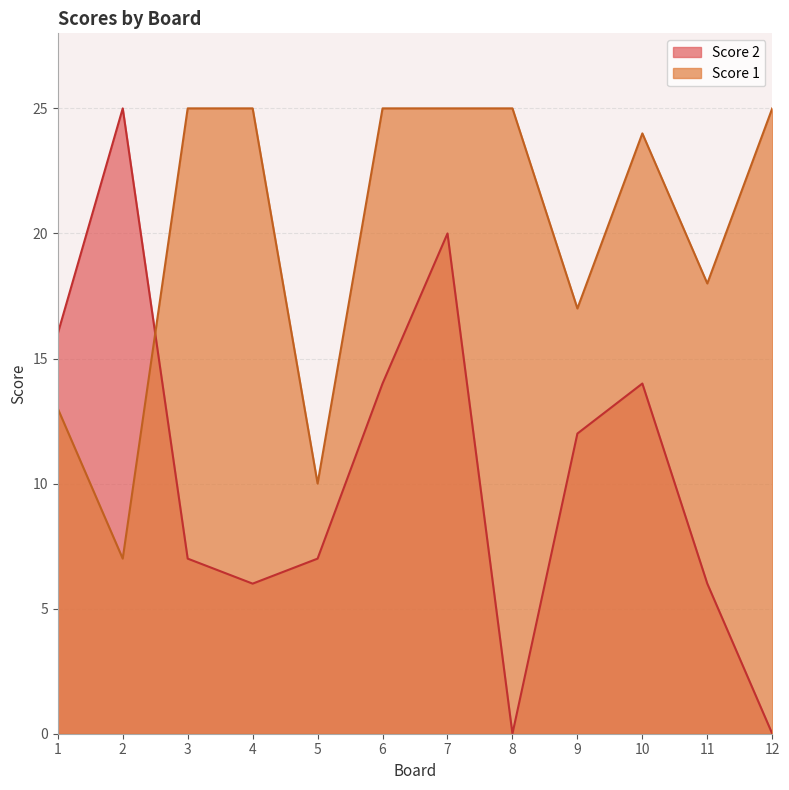

What is the greatest value displayed?

25